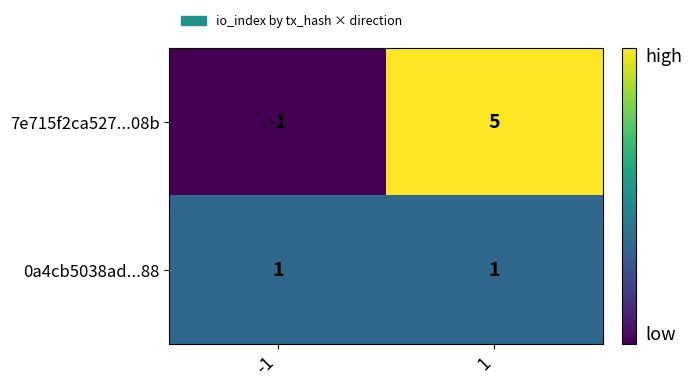

At which category is the sum across all series the highest?

1